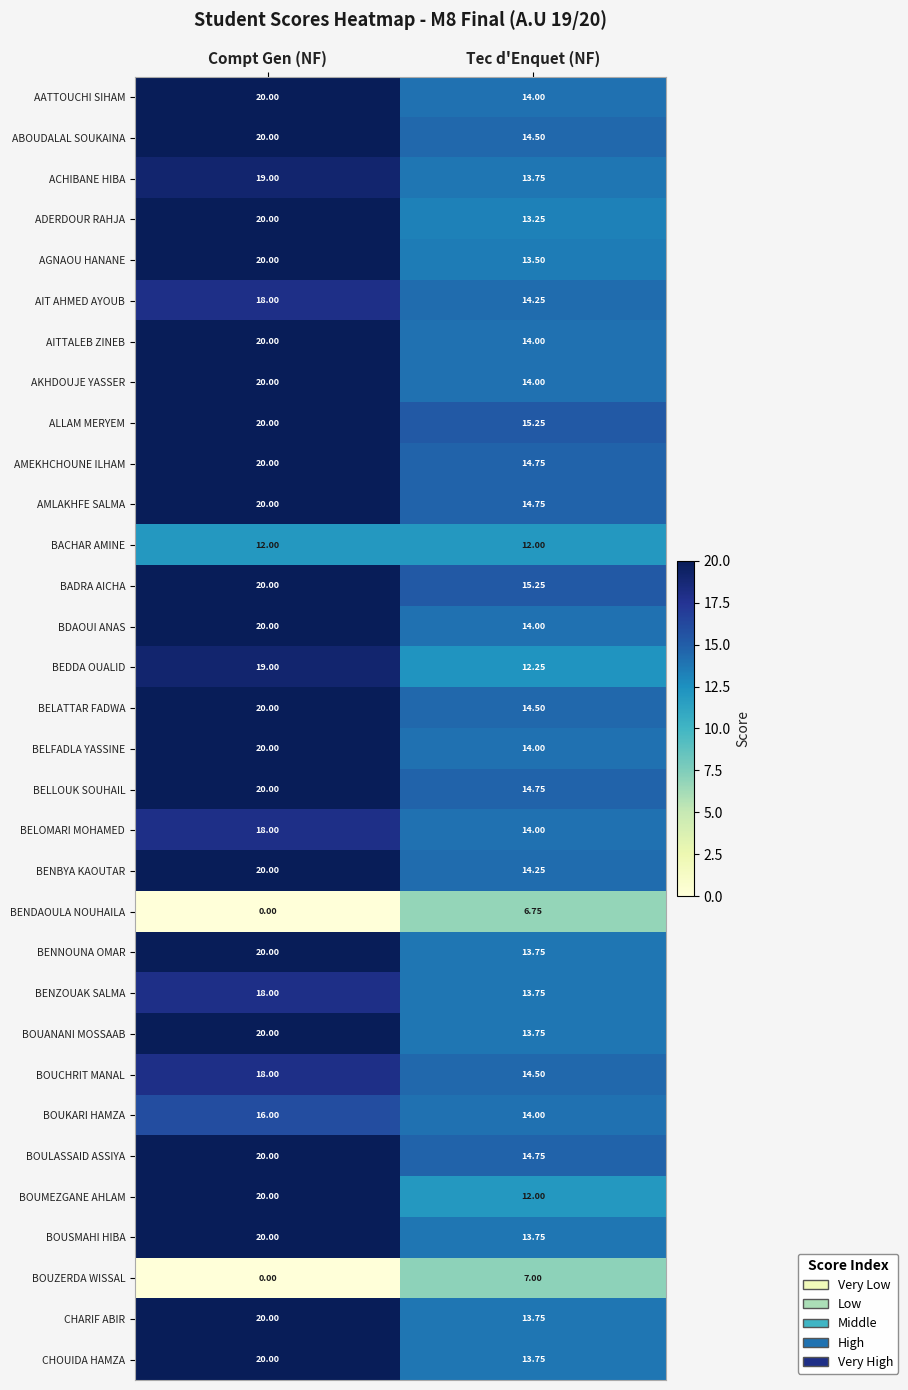

Which category has the highest value across all series?

Compt Gen (NF)